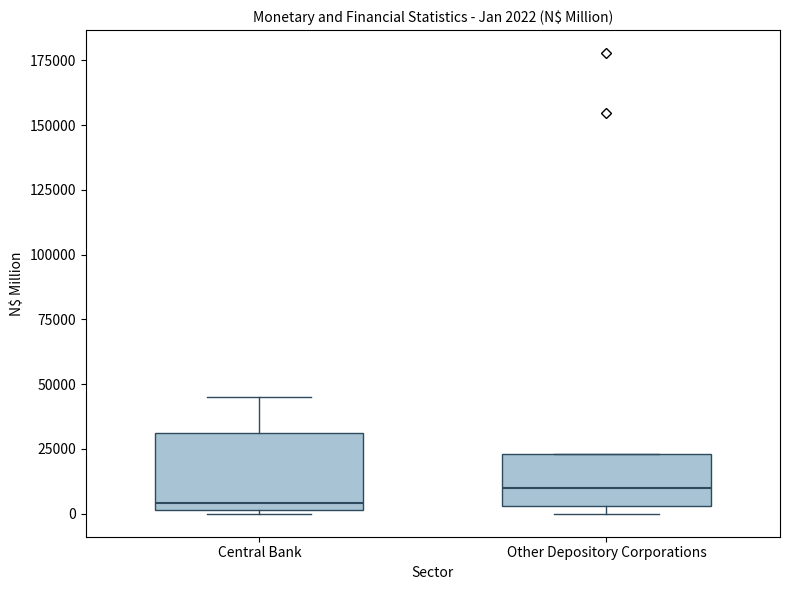

Which box has the highest median line?

Other Depository Corporations